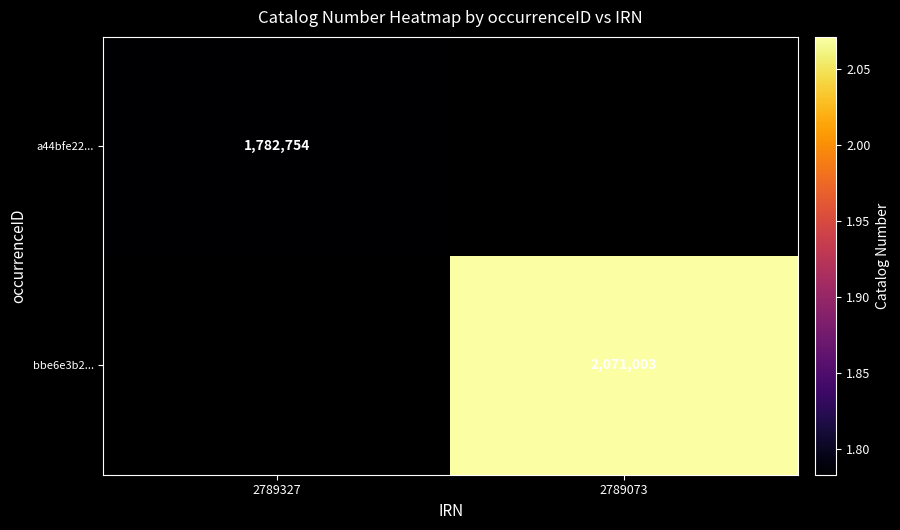

Is it true that a44bfe22... equals 859295 at 2789327?

False